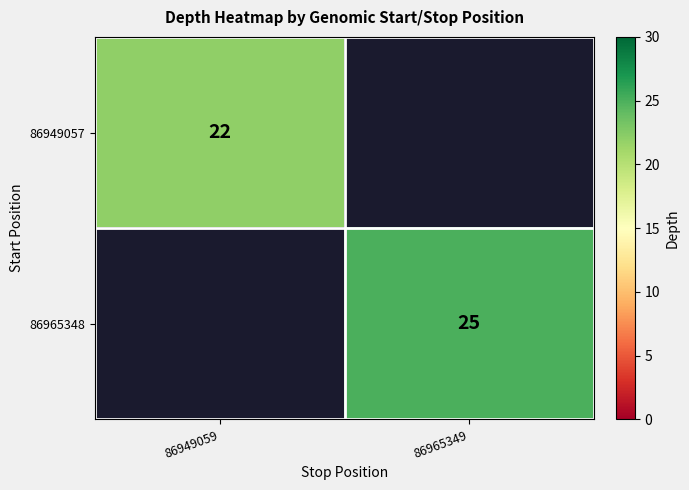

Is the value of 86949057 at 86949059 greater than the value of 86965348 at 86965349?

No